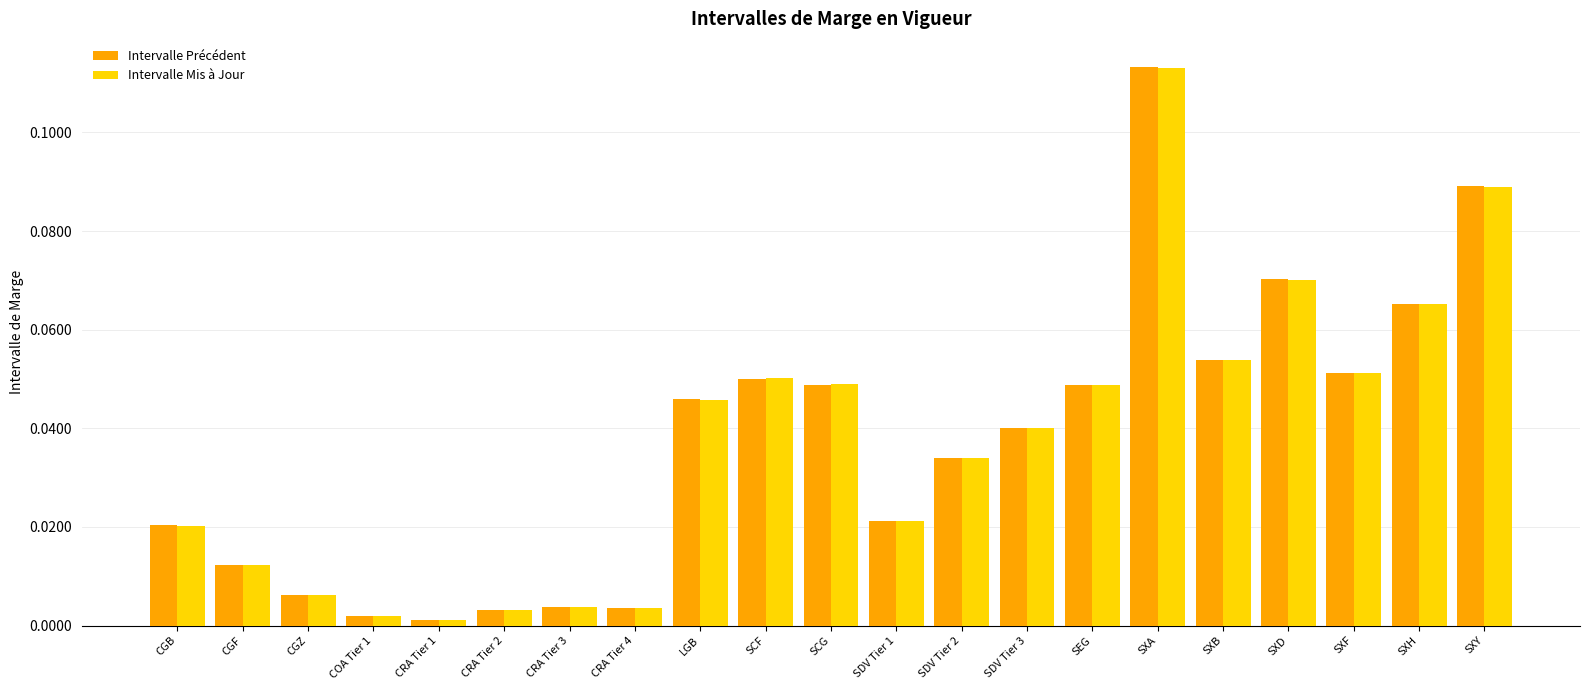

At which label does Intervalle Mis à Jour reach its peak?

SXA